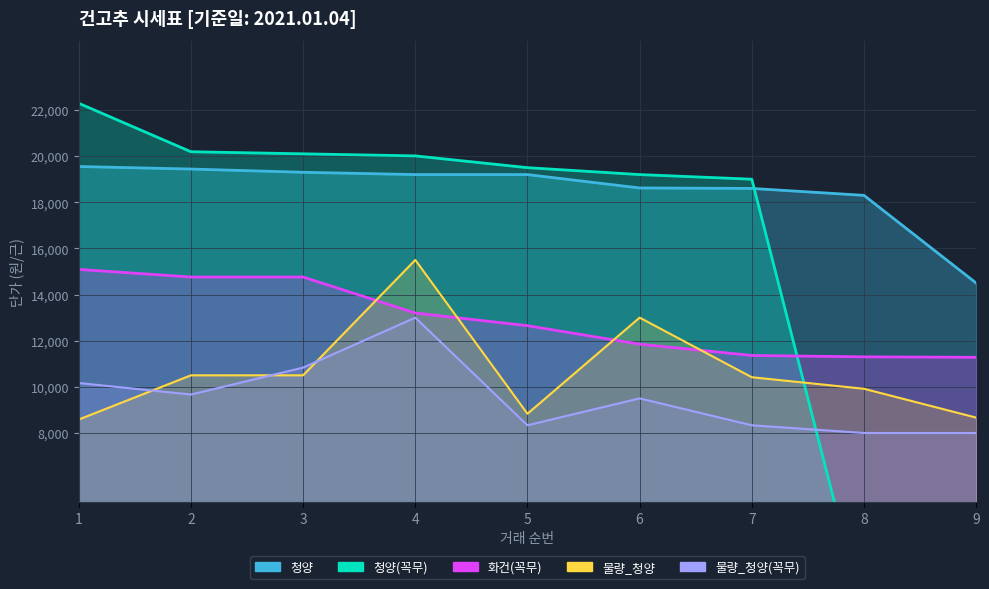

Which has a higher value, 3 or 9?

3